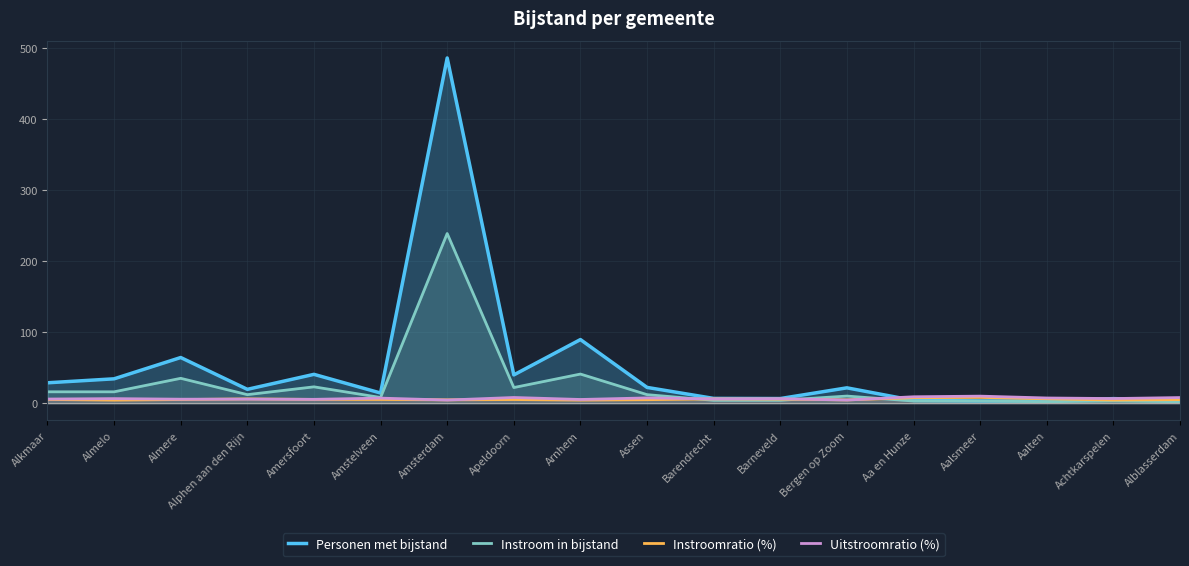

Rank the series by their maximum value, from highest to lowest.

Personen met bijstand, Instroom in bijstand, Uitstroomratio (%), Instroomratio (%)